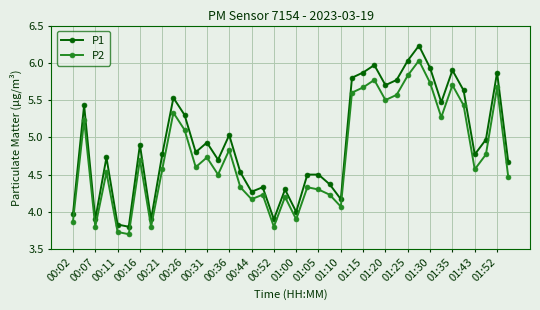

Which series has the largest total across all categories?

P1